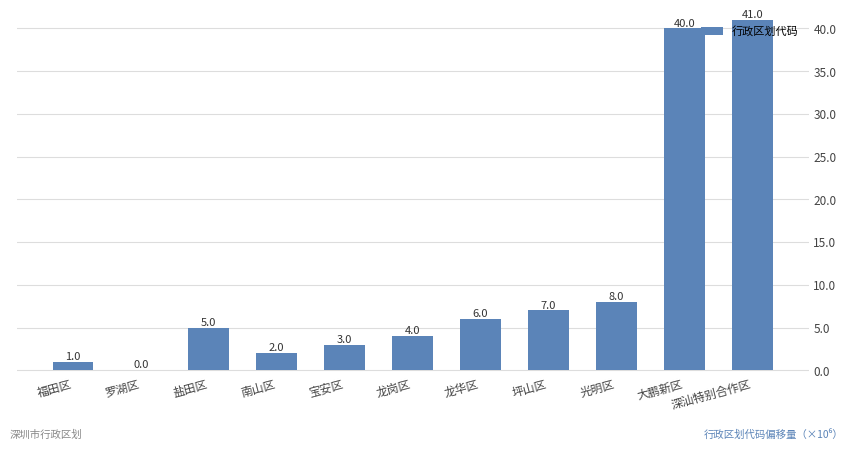

What is the greatest value displayed?

41